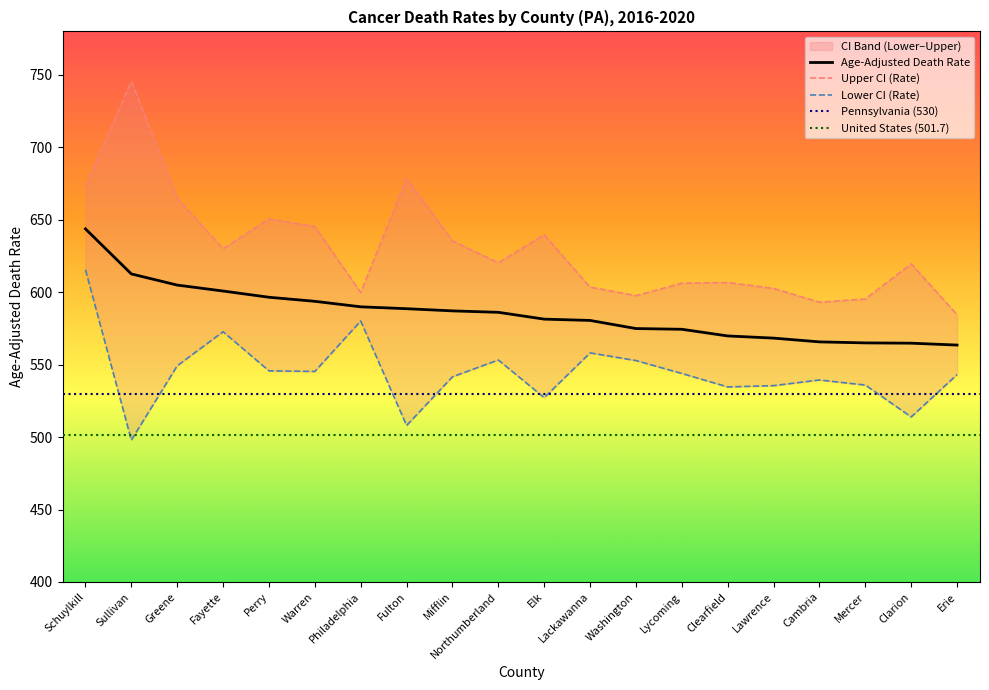

What is the sum of the Age-Adjusted Death Rate values at Erie and Sullivan?

1176.1